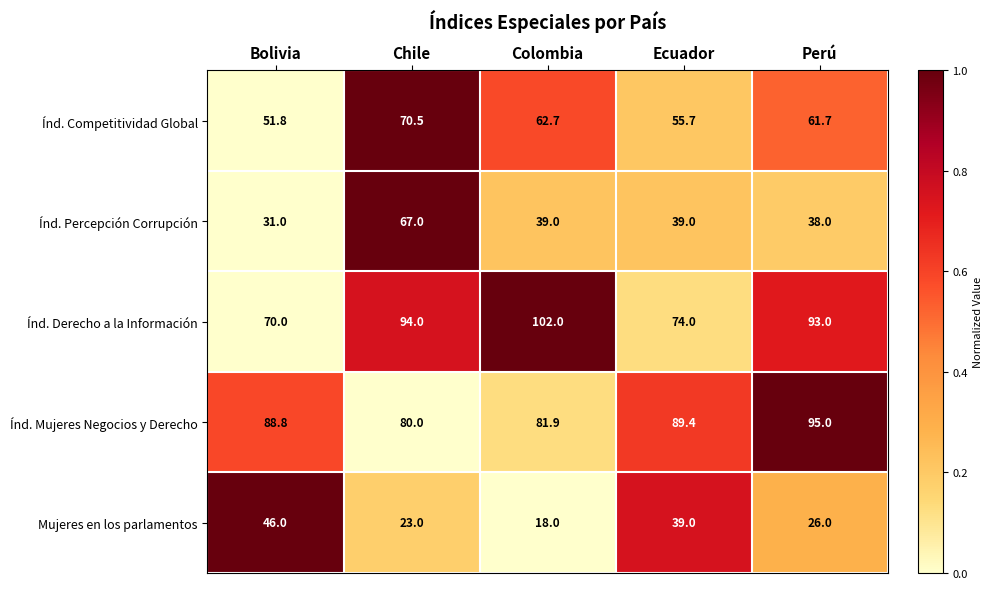

Rank the categories by Índ. Competitividad Global value from lowest to highest.

Bolivia, Ecuador, Perú, Colombia, Chile